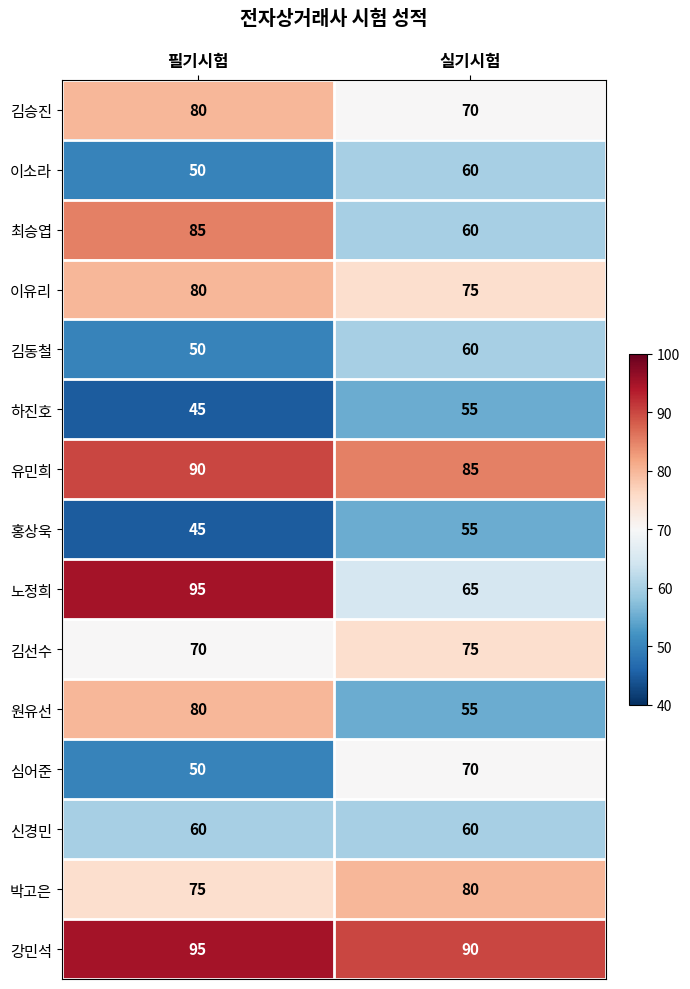

What is the difference between the 최승엽 values at 실기시험 and 필기시험?

25